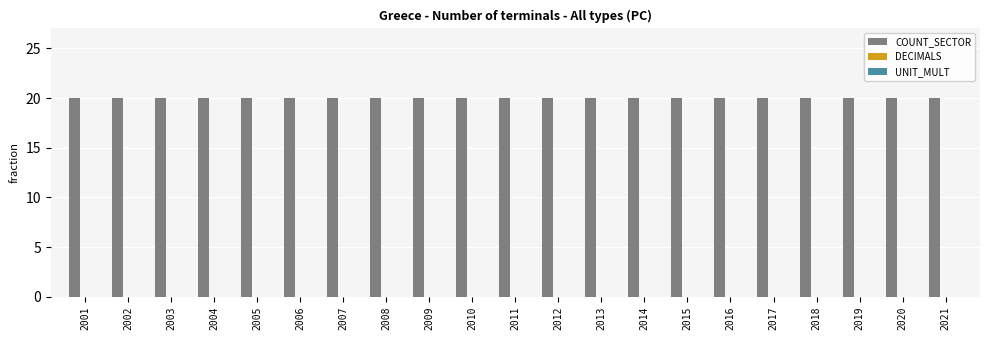

Which series changed the most between 2003 and 2010?

COUNT_SECTOR